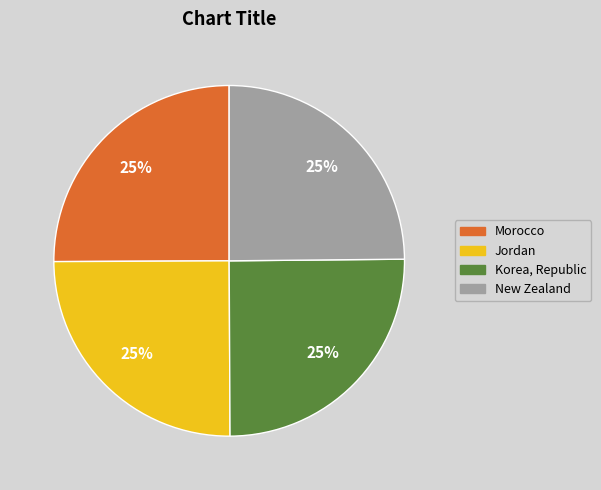

To the nearest percent, what is the average slice percentage?

25%